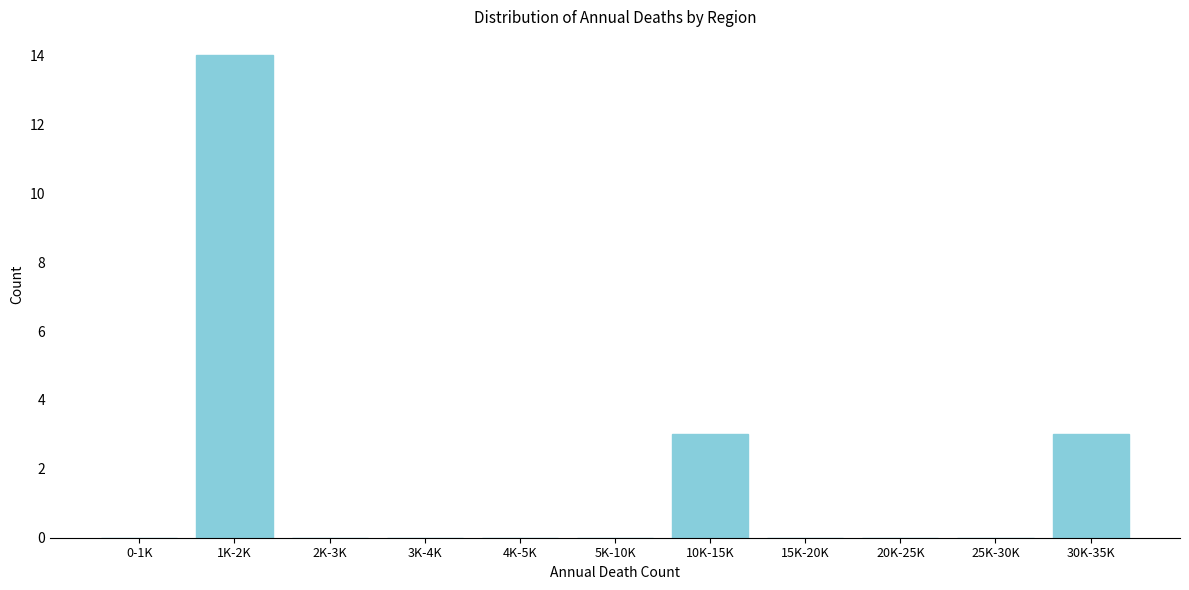

Reading left to right, list all the values displayed in this chart.

0-1K=0	1K-2K=14	2K-3K=0	3K-4K=0	4K-5K=0	5K-10K=0	10K-15K=3	15K-20K=0	20K-25K=0	25K-30K=0	30K-35K=3